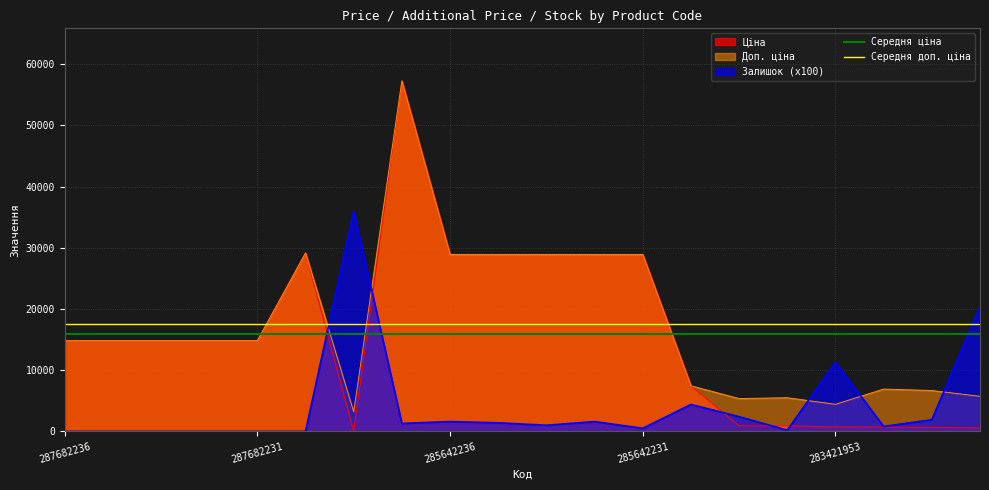

What is the value of the Середня доп. ціна point at the 2nd from the left?

17511.9